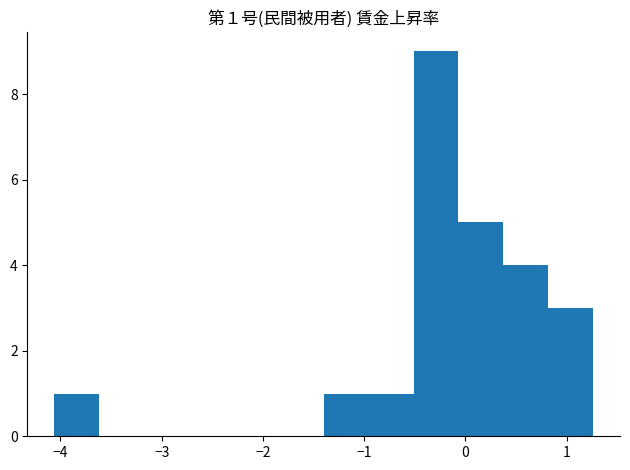

Over which range of the x-axis is the bar tallest?

-0.5 to -0.1